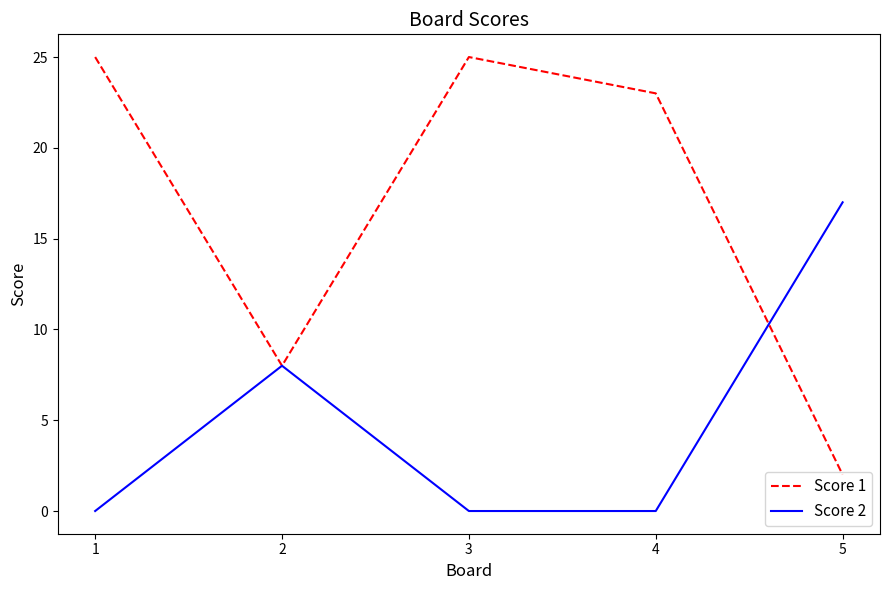

Count the number of data series in this chart.

2